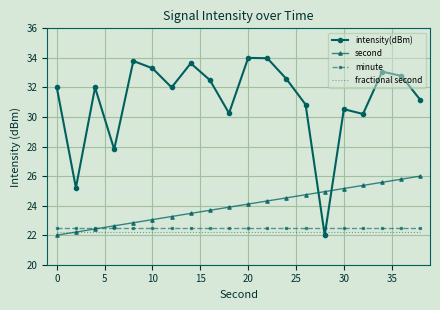

Which series has the largest total across all categories?

intensity(dBm)